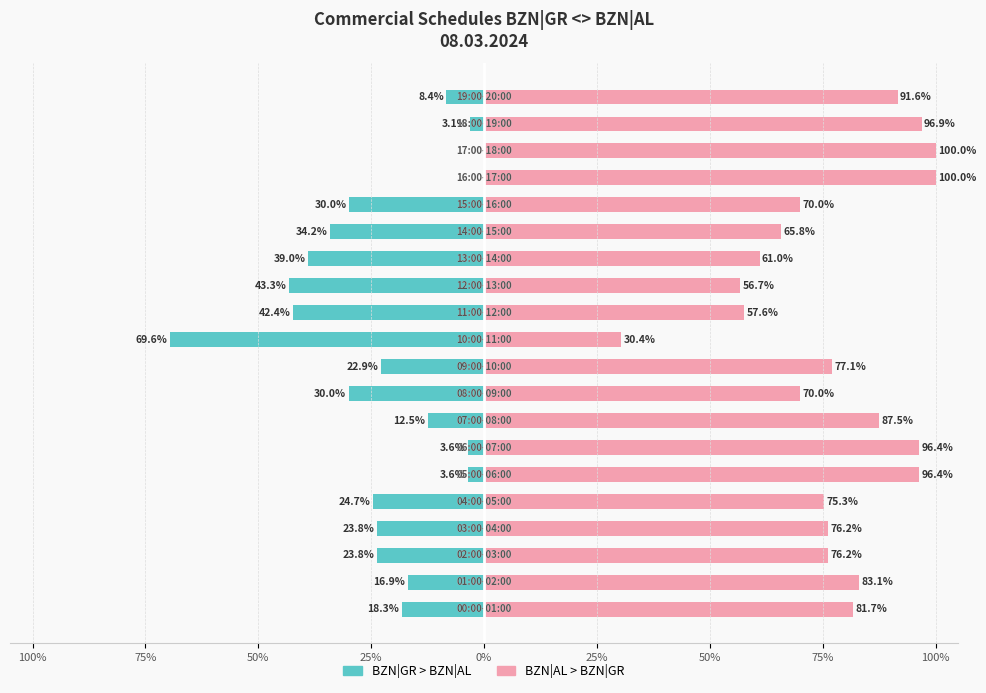

Read the BZN|GR > BZN|AL value at 10.

-69.6